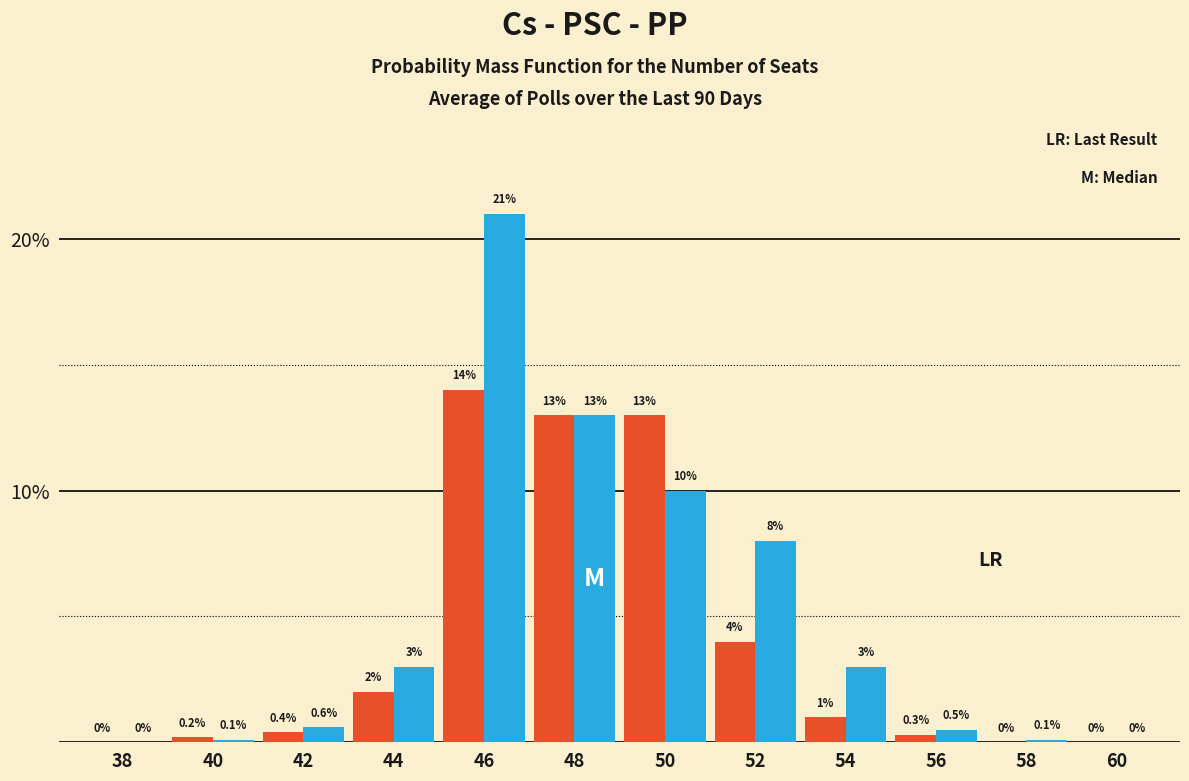

At which category is the sum across all series the highest?

46